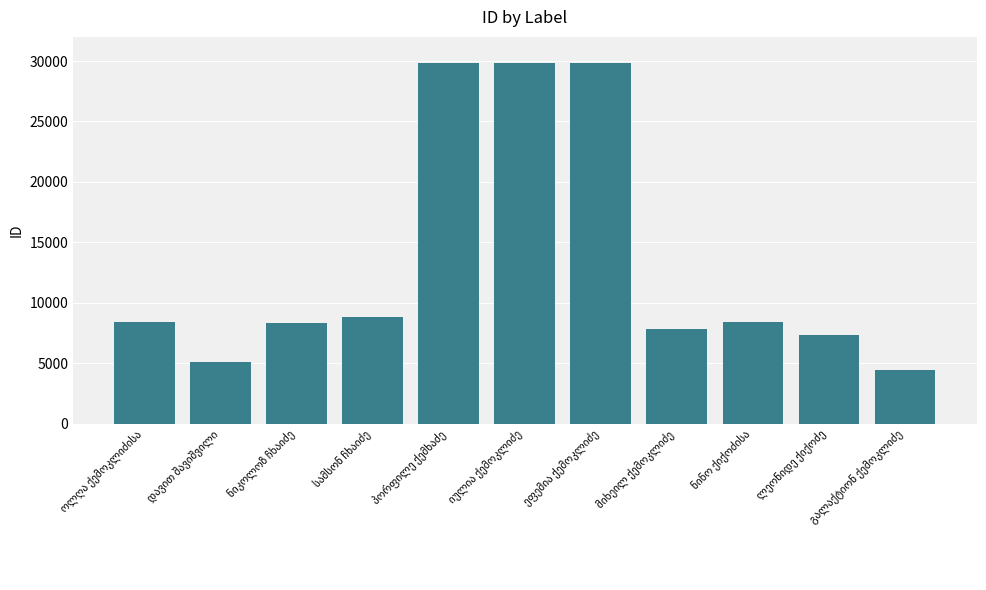

What is the smallest value displayed?

4399